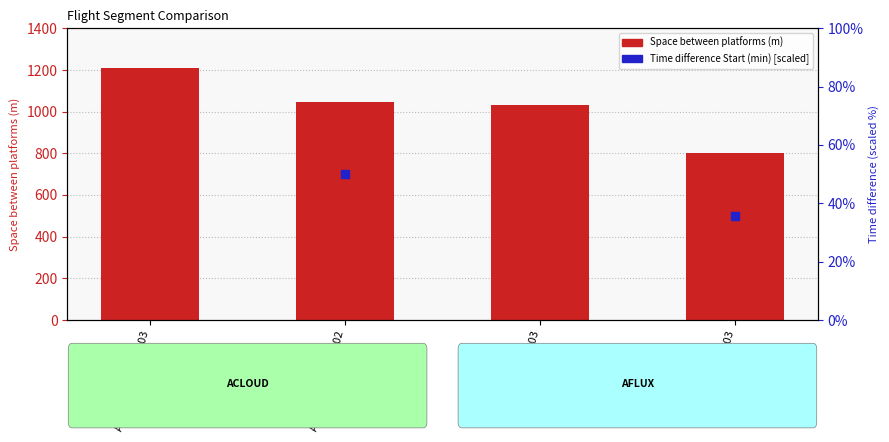

Which series has the largest total across all categories?

Space between platforms (m)